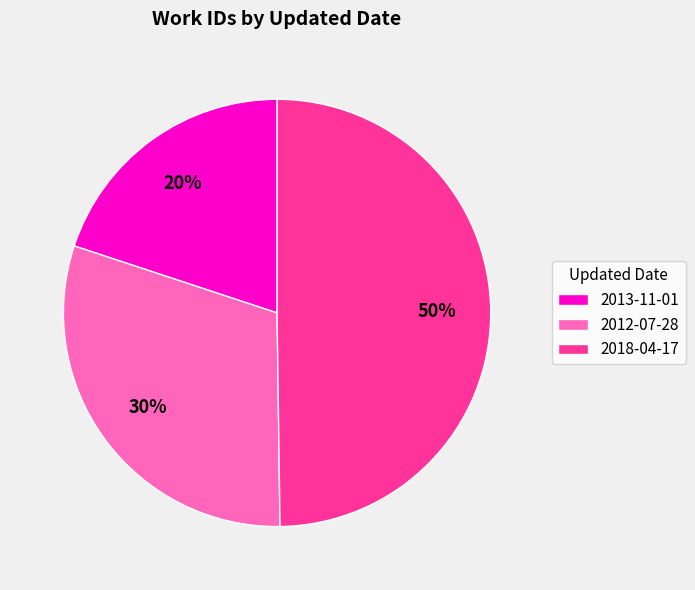

What is the ratio of the value at 2018-04-17 to the value at 2013-11-01?

2.5